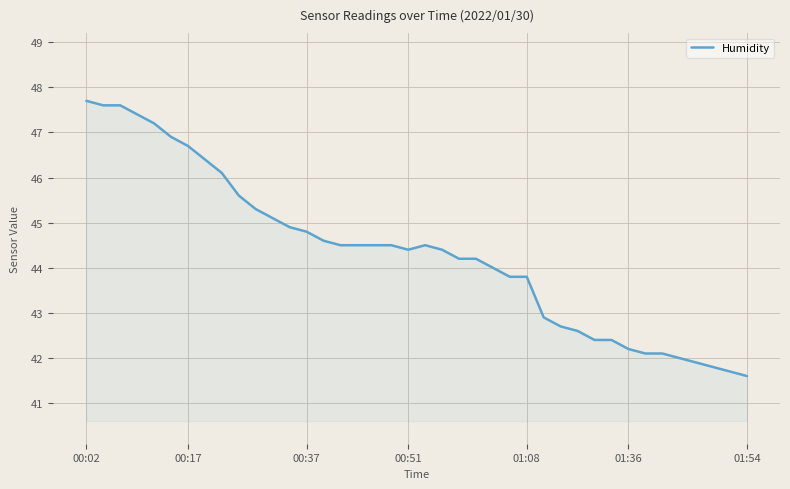

What is the minimum value shown in the chart?

41.6